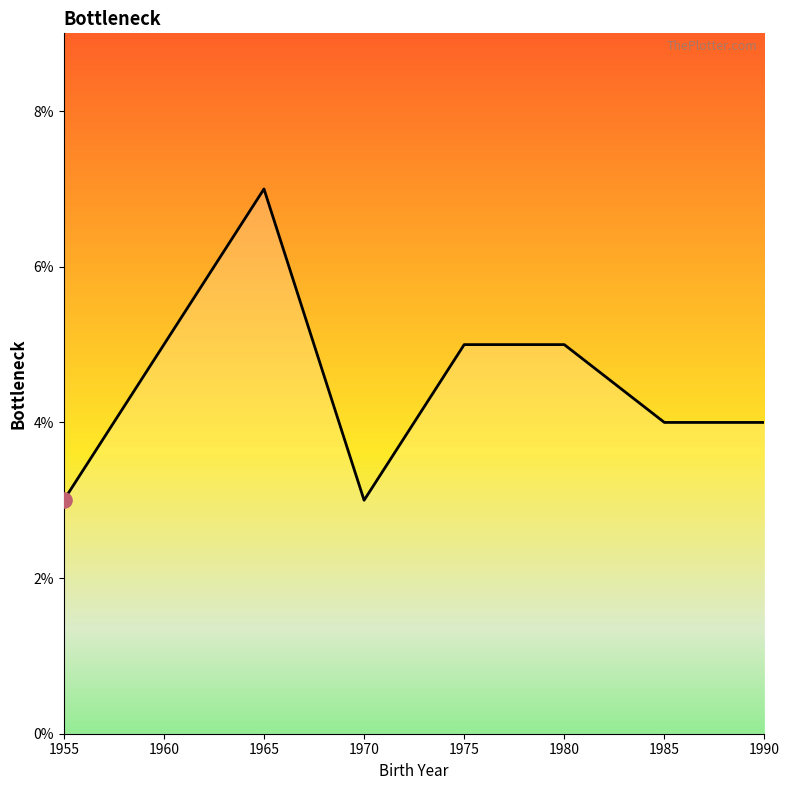

What is the ratio of the value at 1960 to the value at 1955?

1.7